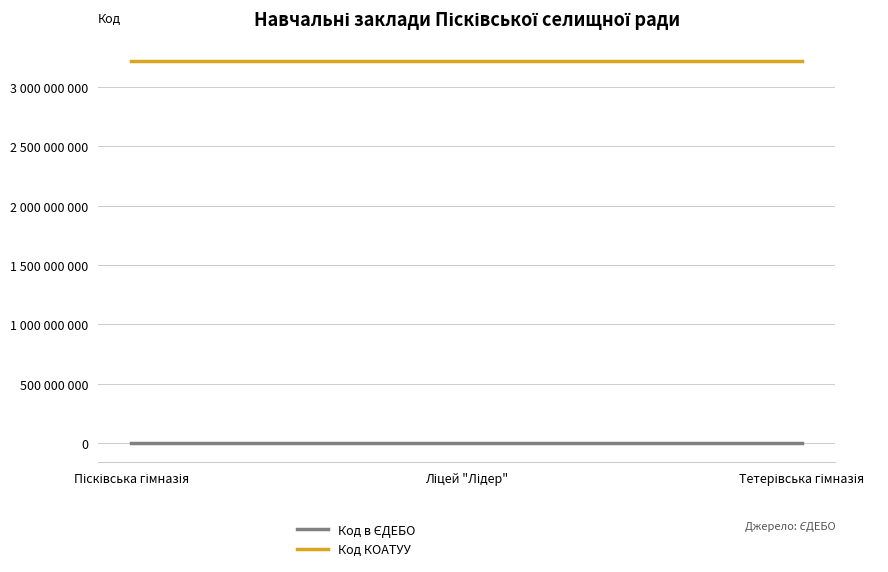

Which category has the lowest value across all series?

Тетерівська гімназія